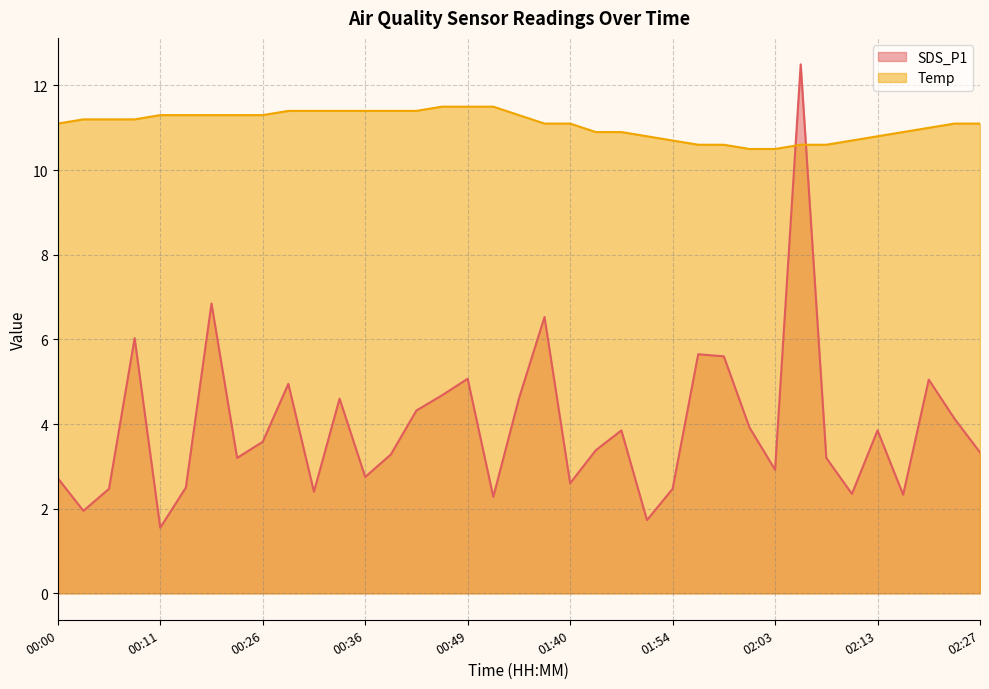

Reading right to left, list all the values displayed in this chart.

SDS_P1: 02:27=3.3	02:25=4.1	02:22=5.0	02:20=2.3	02:13=3.9	02:11=2.4	02:08=3.2	02:06=12.5	02:03=2.9	02:01=3.9	01:58=5.6	01:56=5.7	01:54=2.5	01:51=1.7	01:49=3.9	01:46=3.4	01:40=2.6	01:37=6.5	01:31=4.6	01:21=2.3	00:49=5.1	00:46=4.7	00:41=4.3	00:38=3.3	00:36=2.8	00:33=4.6	00:31=2.4	00:28=5.0	00:26=3.6	00:19=3.2	00:17=6.8	00:14=2.5	00:11=1.6	00:08=6.0	00:05=2.5	00:03=1.9	00:00=2.7
Temp: 02:27=11.1	02:25=11.1	02:22=11.0	02:20=10.9	02:13=10.8	02:11=10.7	02:08=10.6	02:06=10.6	02:03=10.5	02:01=10.5	01:58=10.6	01:56=10.6	01:54=10.7	01:51=10.8	01:49=10.9	01:46=10.9	01:40=11.1	01:37=11.1	01:31=11.3	01:21=11.5	00:49=11.5	00:46=11.5	00:41=11.4	00:38=11.4	00:36=11.4	00:33=11.4	00:31=11.4	00:28=11.4	00:26=11.3	00:19=11.3	00:17=11.3	00:14=11.3	00:11=11.3	00:08=11.2	00:05=11.2	00:03=11.2	00:00=11.1